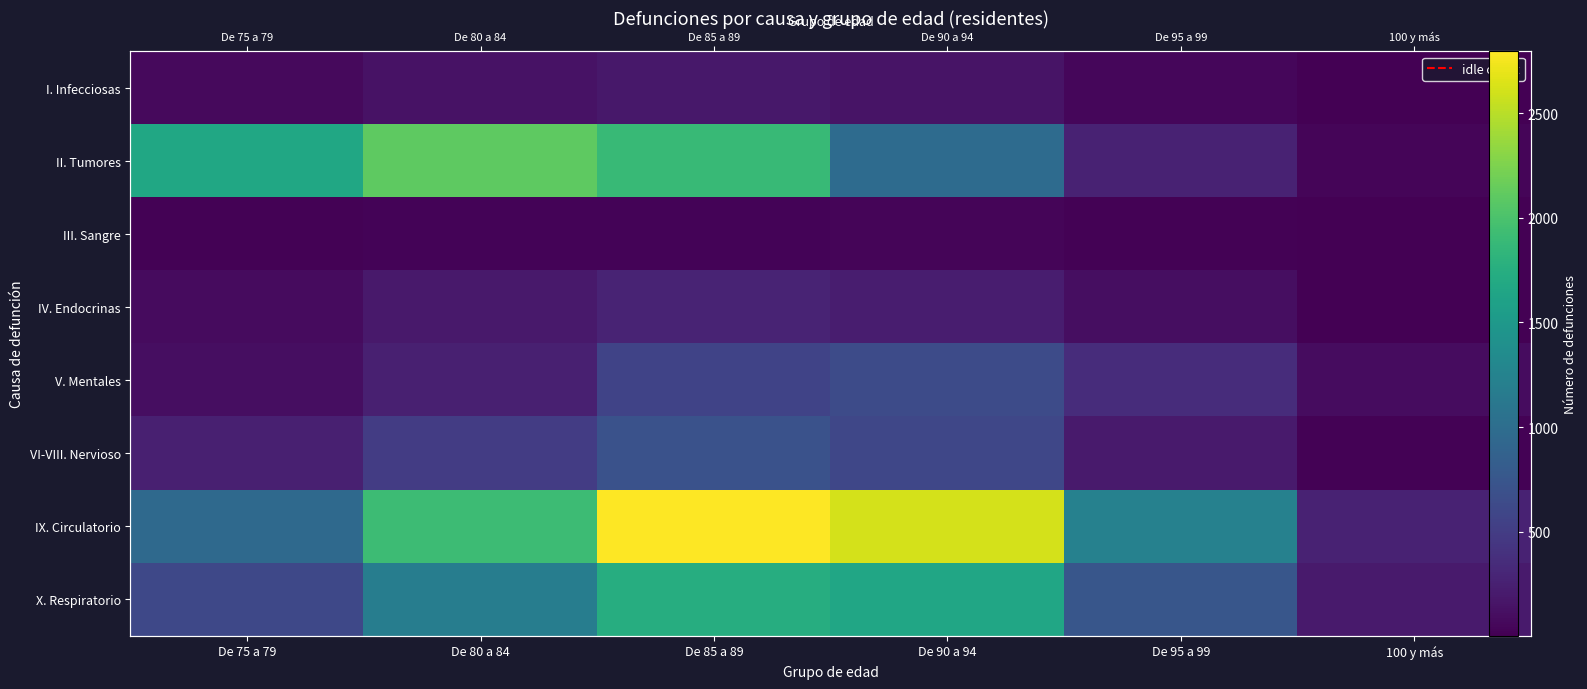

What is the lowest value of the VI-VIII. Nervioso series?

24